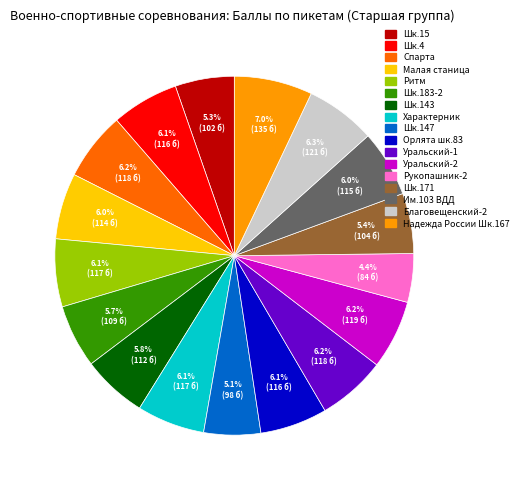

What is the total percentage of Им.103 ВДД and Орлята шк.83?

12.1%